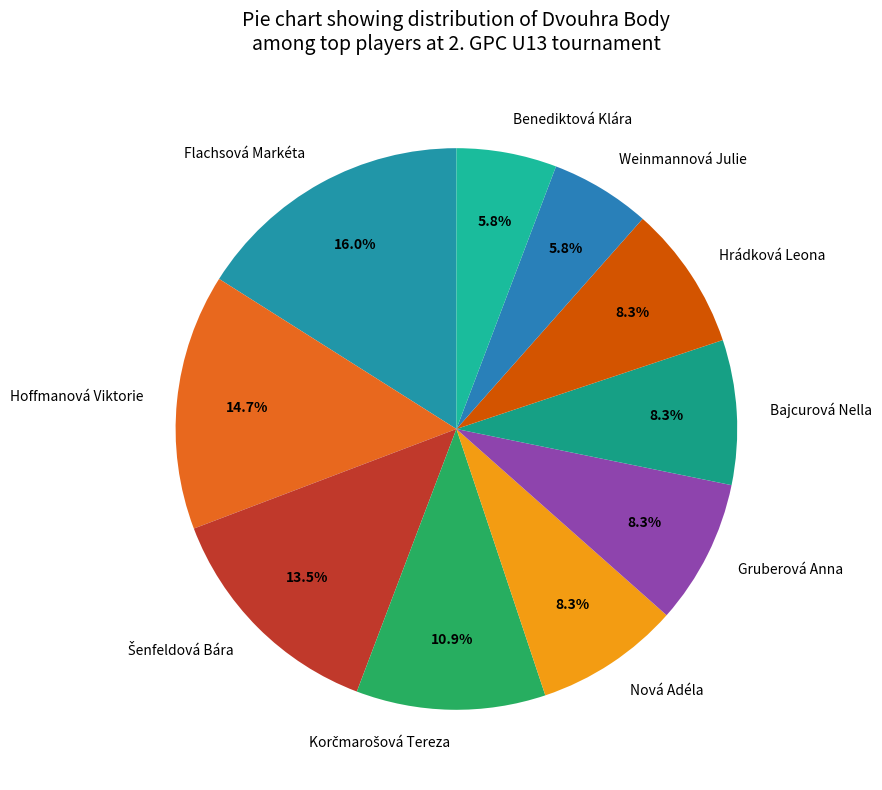

Which has a higher value, Weinmannová Julie or Hrádková Leona?

Hrádková Leona